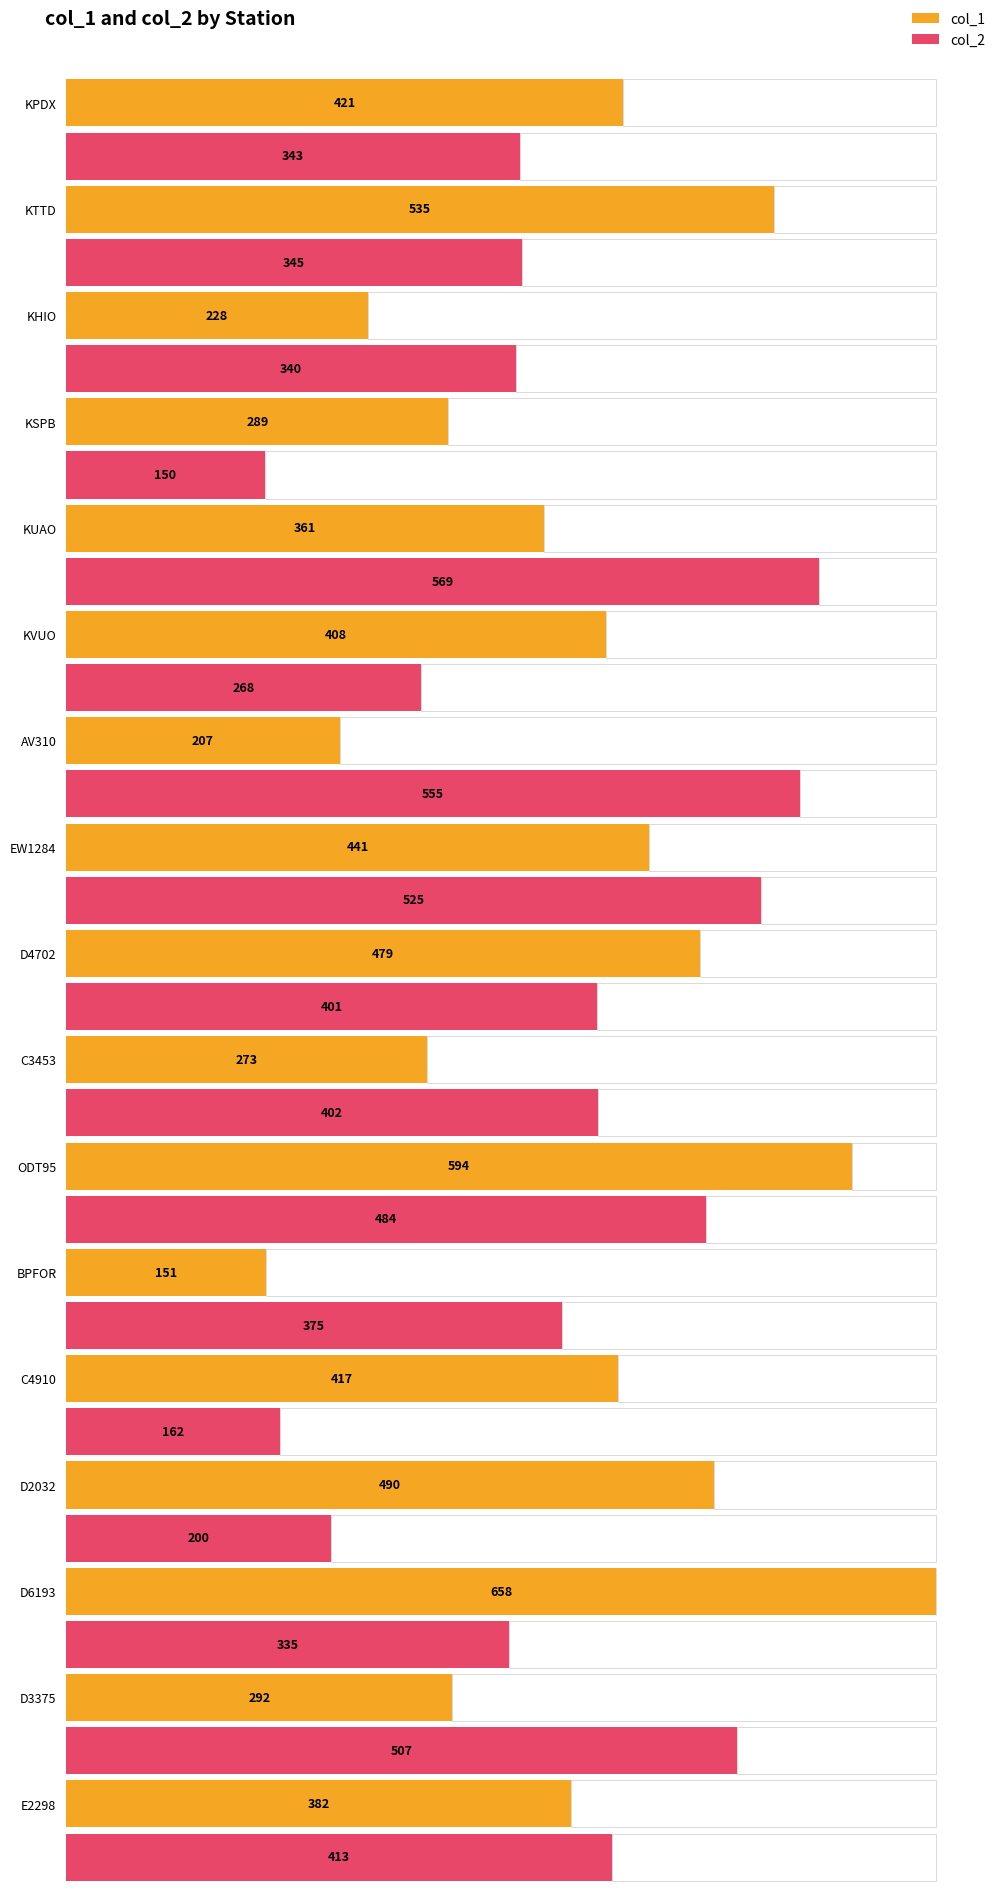

List the series in order of their peak value, highest first.

col_1, col_2